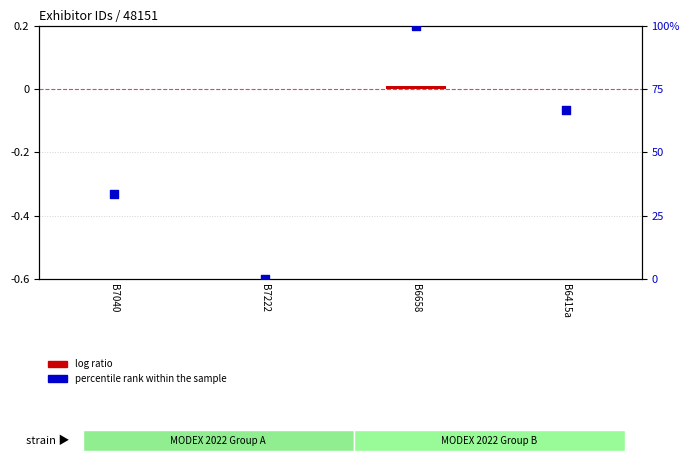

Which series has the largest total across all categories?

percentile rank within the sample